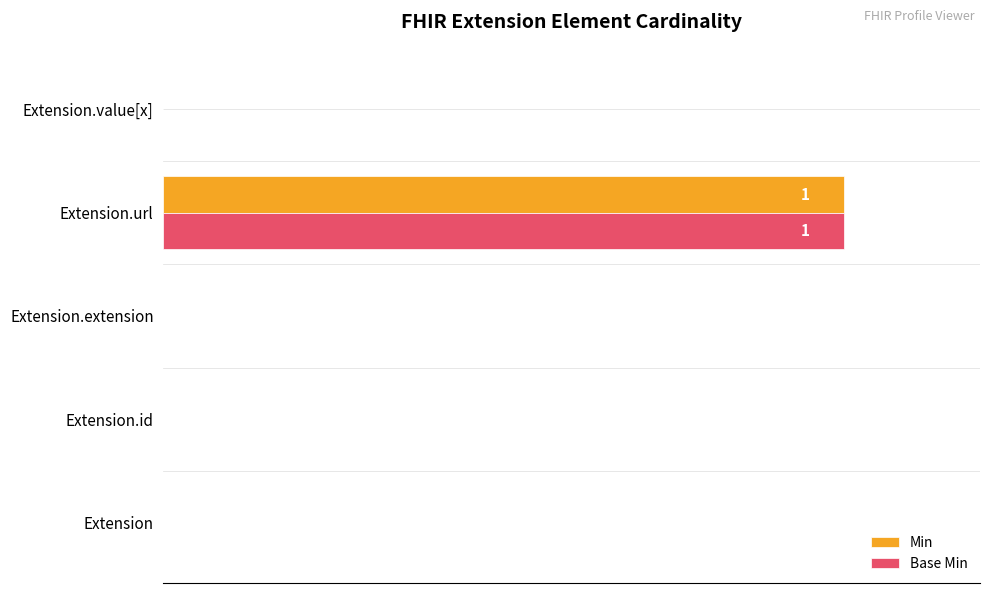

Which category has the highest value across all series?

Extension.url